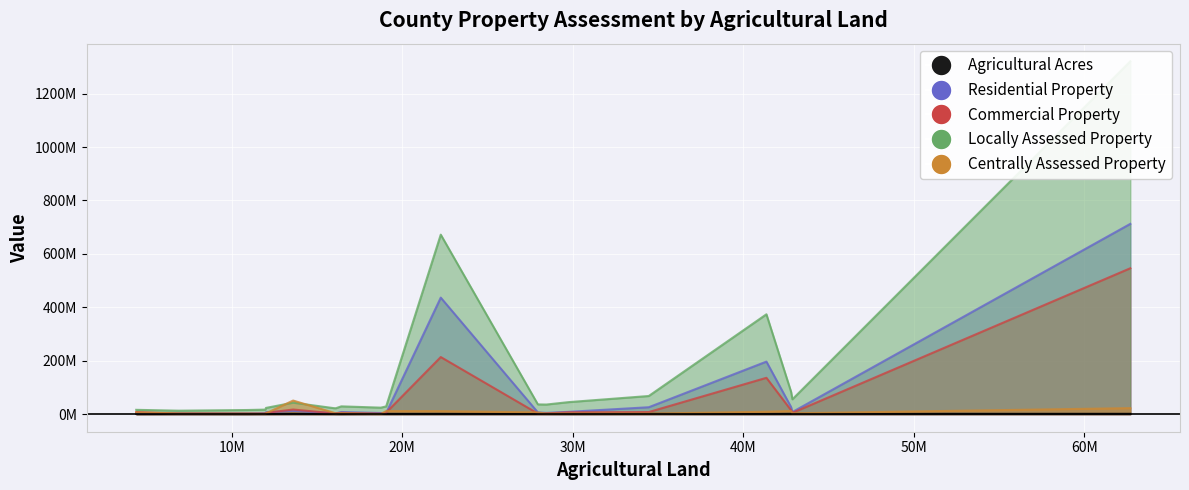

How many data points in Residential Property are less than 6538648?

10